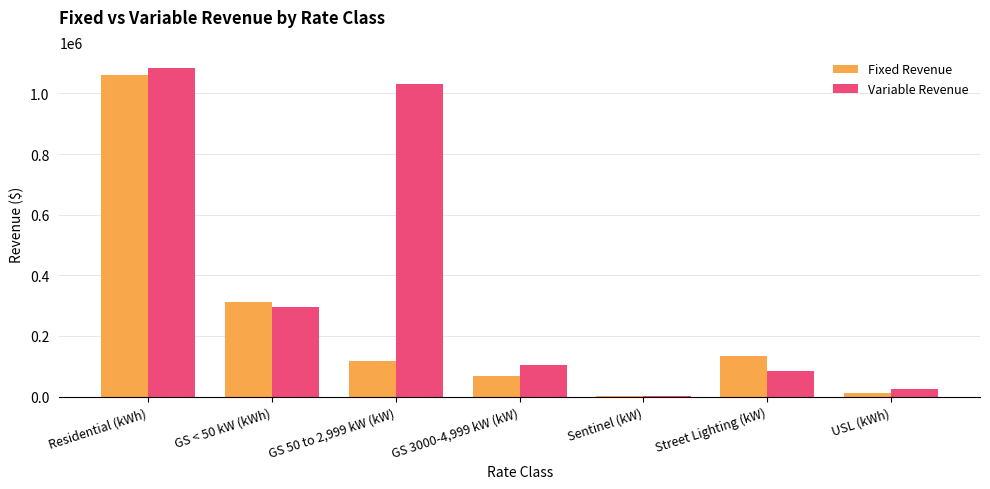

Between GS < 50 kW (kWh) and Sentinel (kW), which series saw the biggest shift?

Fixed Revenue